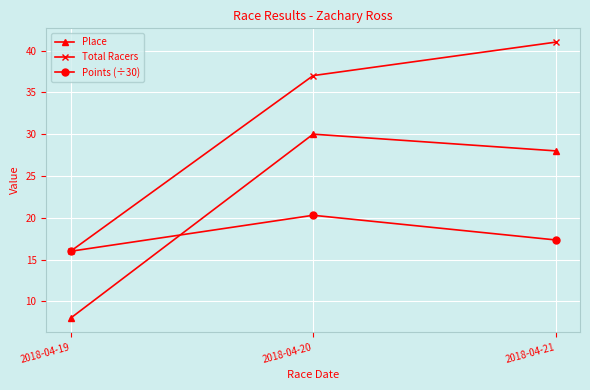

True or false: Points (÷30) has a value of 6.3 at 2018-04-20.

False